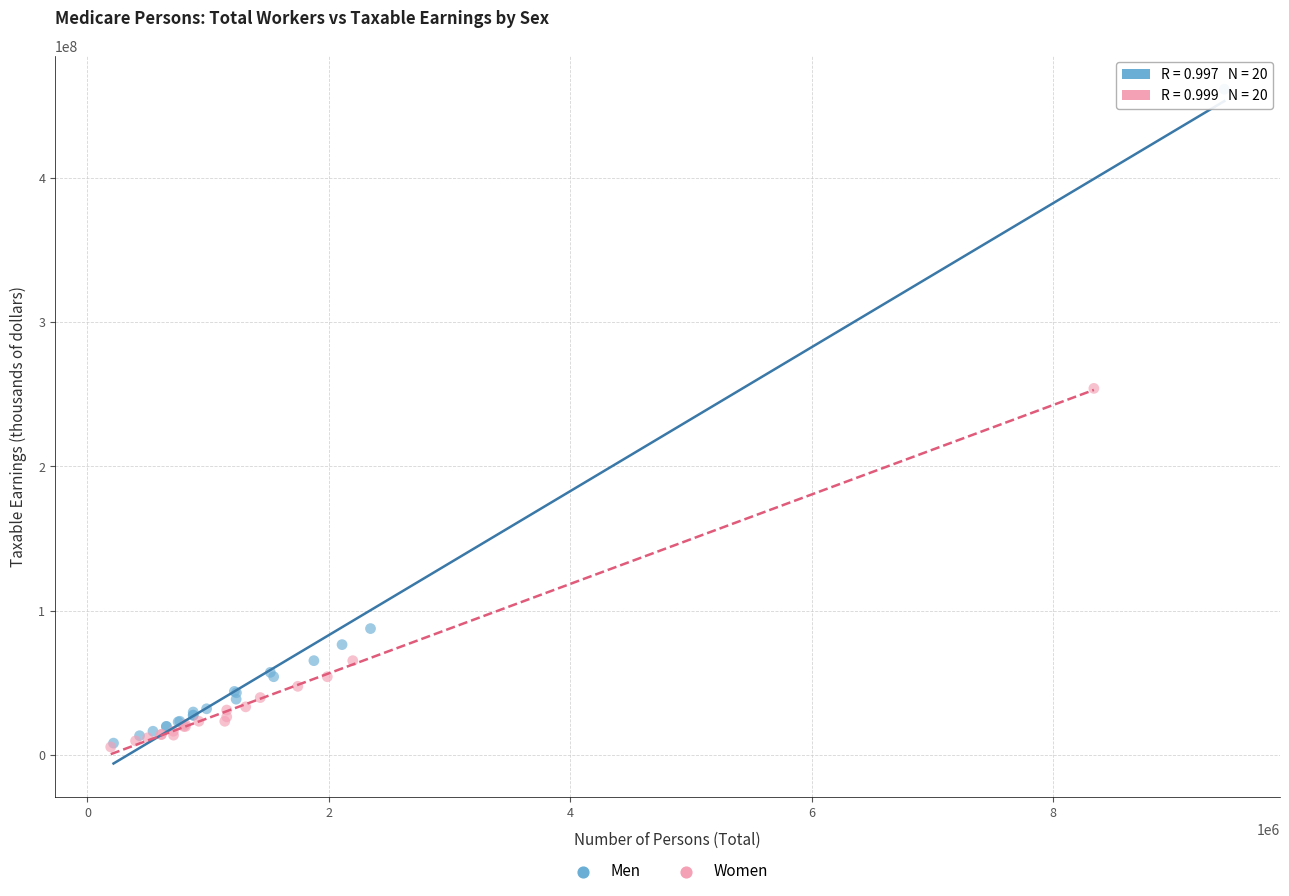

Which series has the widest spread of Y values?

Men